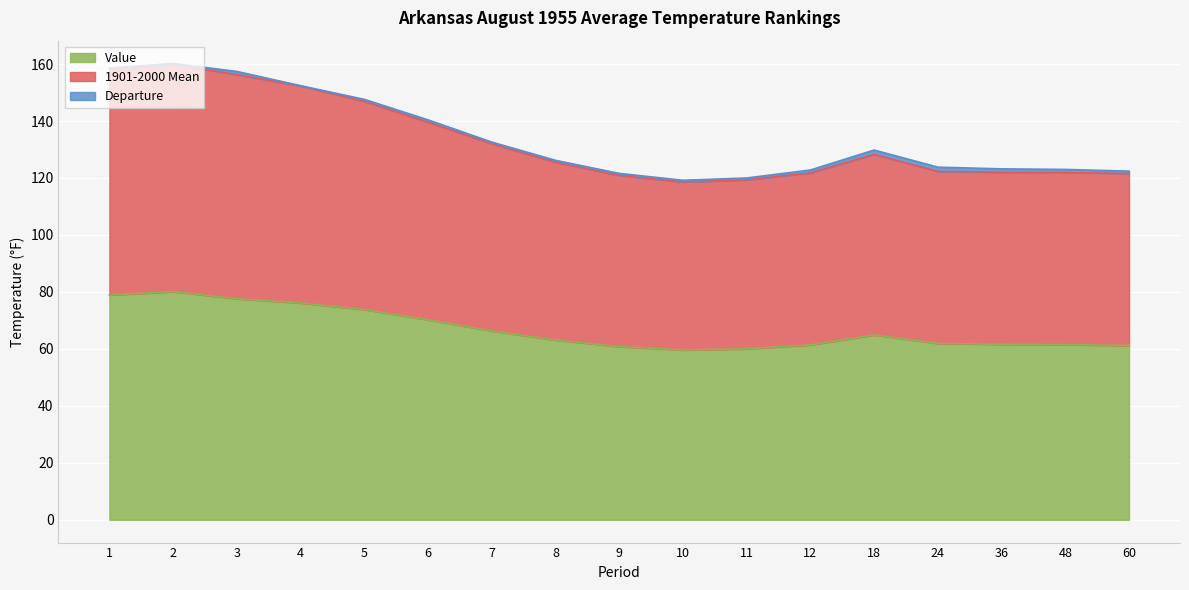

How many values in the Value series are below 63?

8